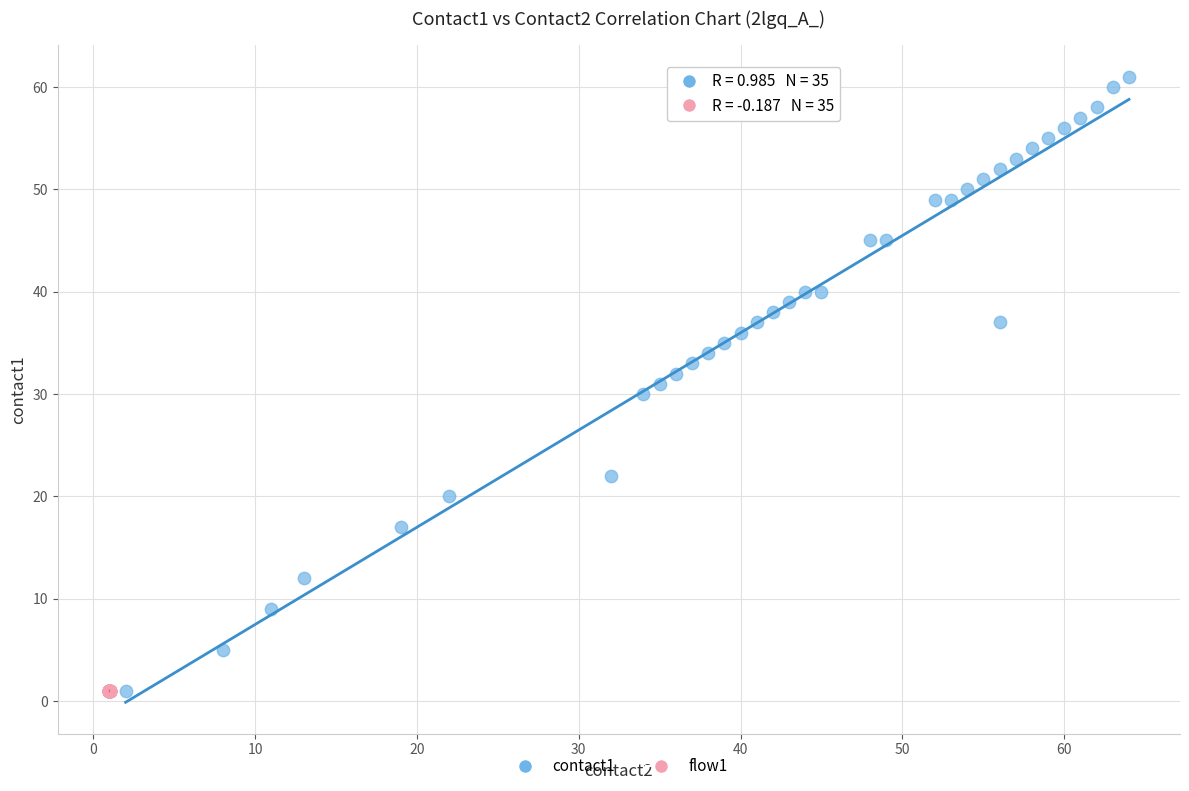

Which series contains the highest Y value?

contact1